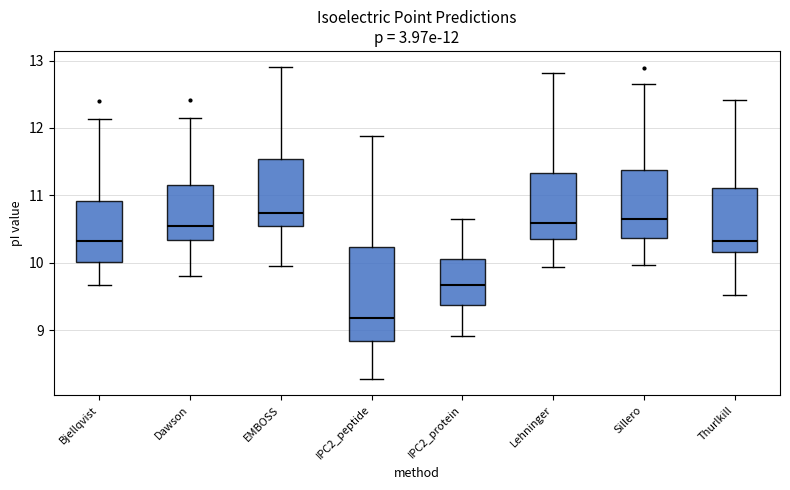

Which box is the tallest, from its lower edge to its upper edge?

IPC2_peptide